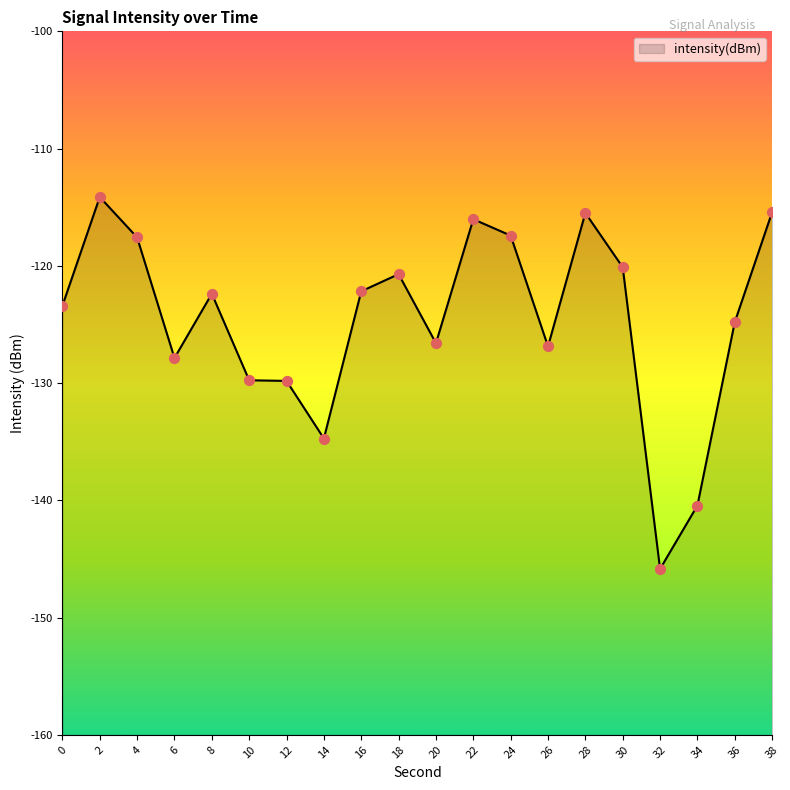

What is the change in value from 8 to 12?

-7.4